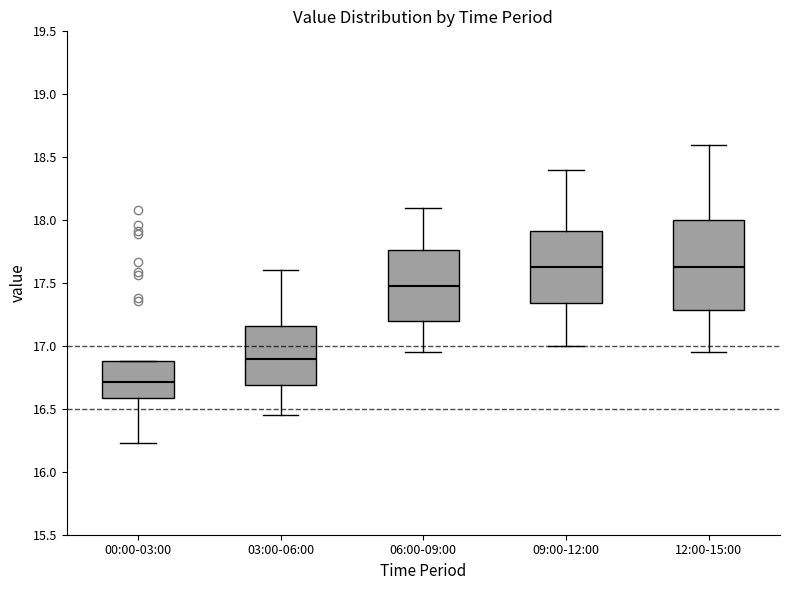

Where does the upper whisker of the box for 12:00-15:00 end on the y-axis? The values are not printed on the chart, so give them approximately, as read against the axis.

18.60